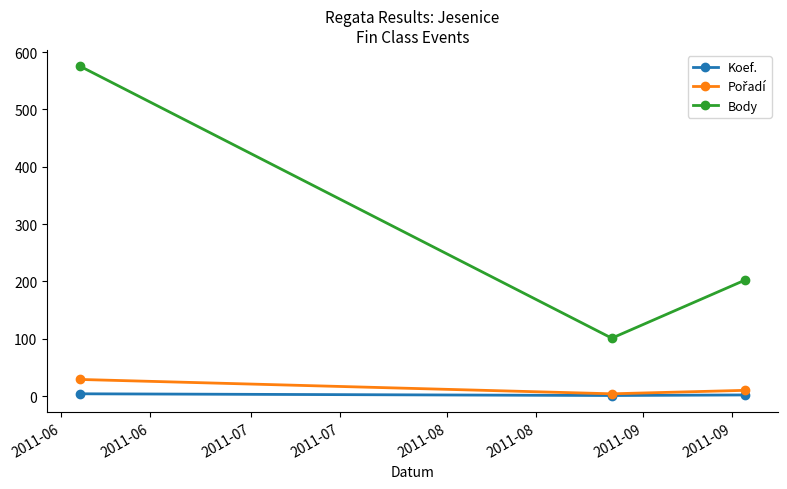

Which series has the largest range (max minus min)?

Body